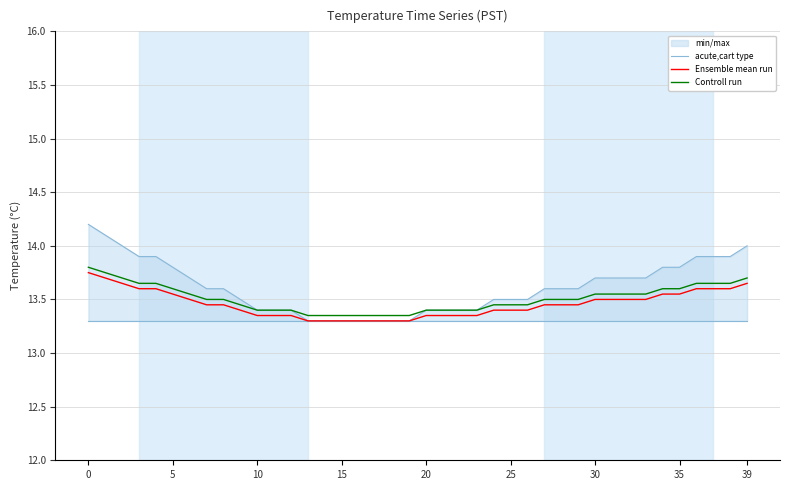

The acute,cart type series shows 23.6 at 39. True or false?

False